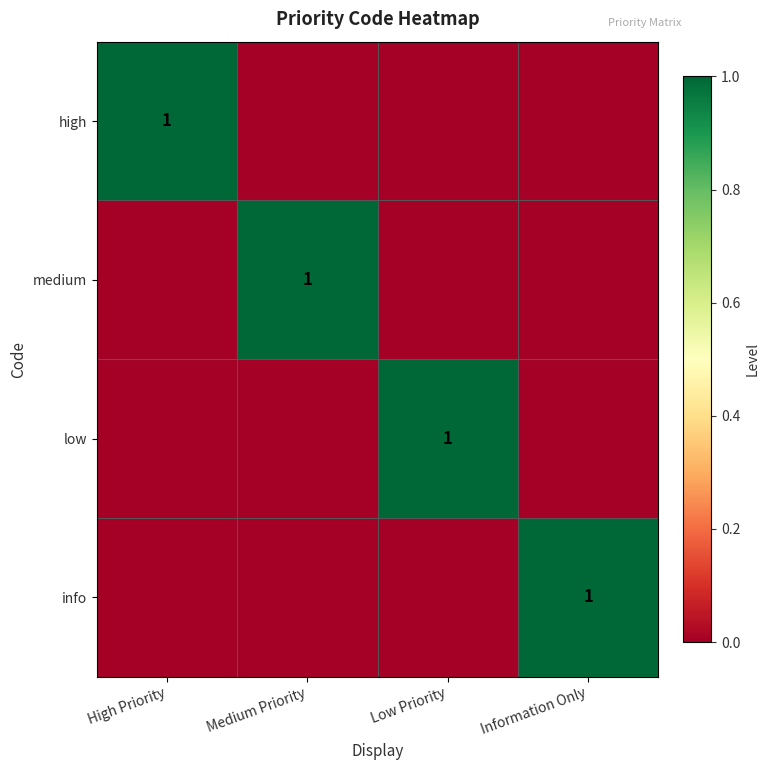

Count the low values in the range 0 to 1.

4